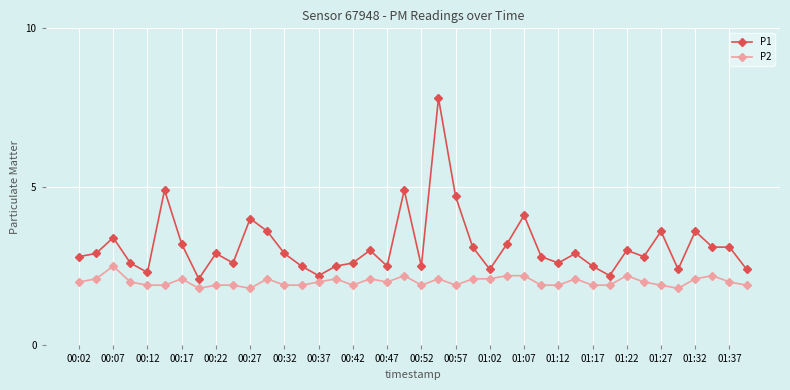

What is the average value of the P2 series?

2.0